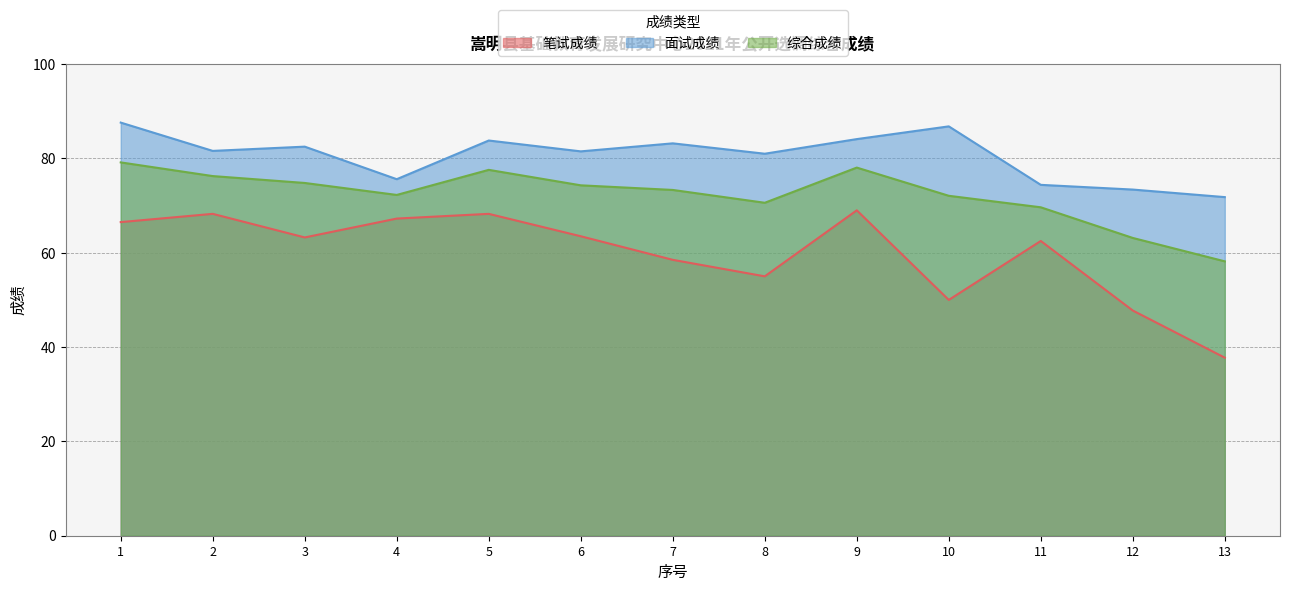

True or false: 综合成绩 and 面试成绩 intersect in this chart.

False